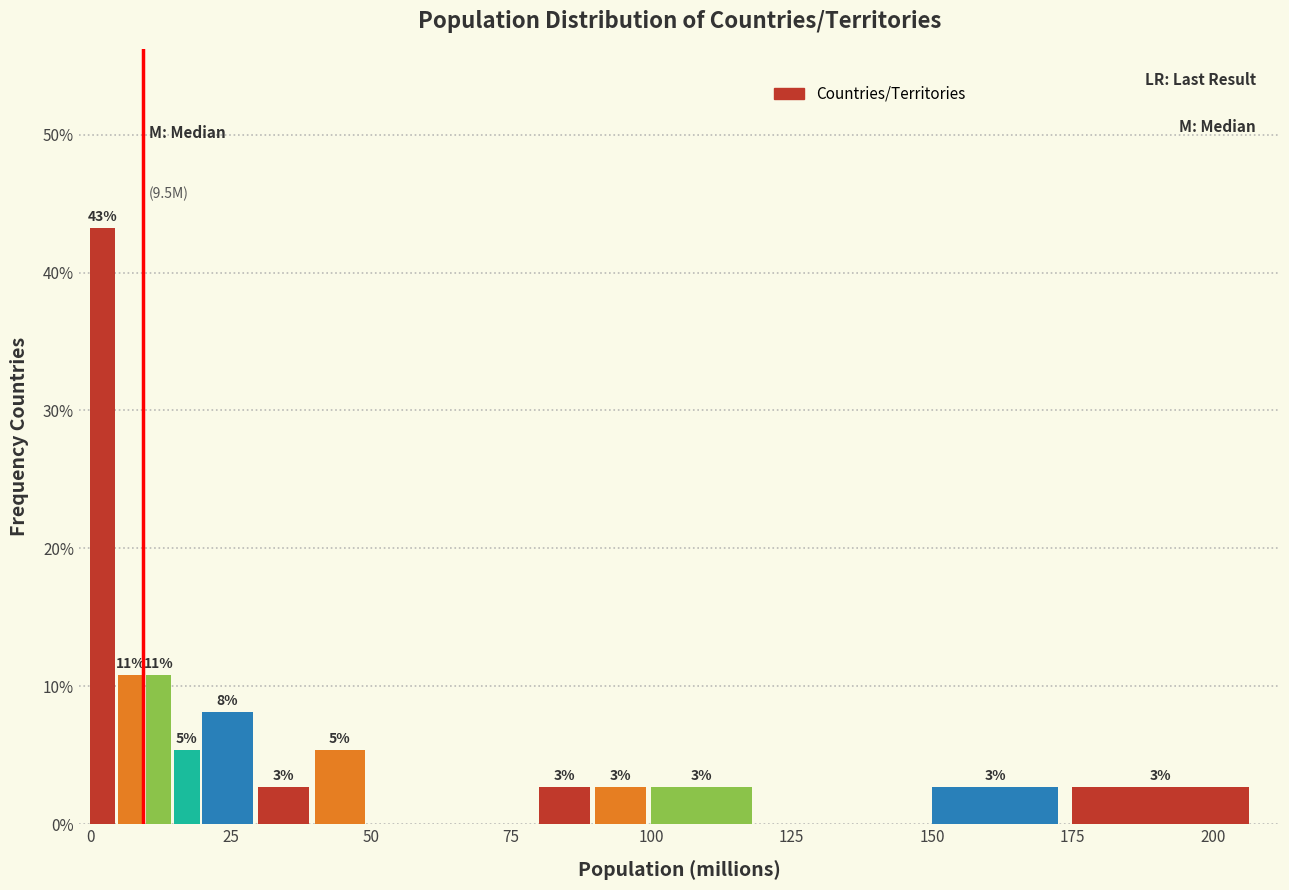

Around what value on the x-axis is the tallest bar? Give the approximate position of its centre, as read against the axis.

0